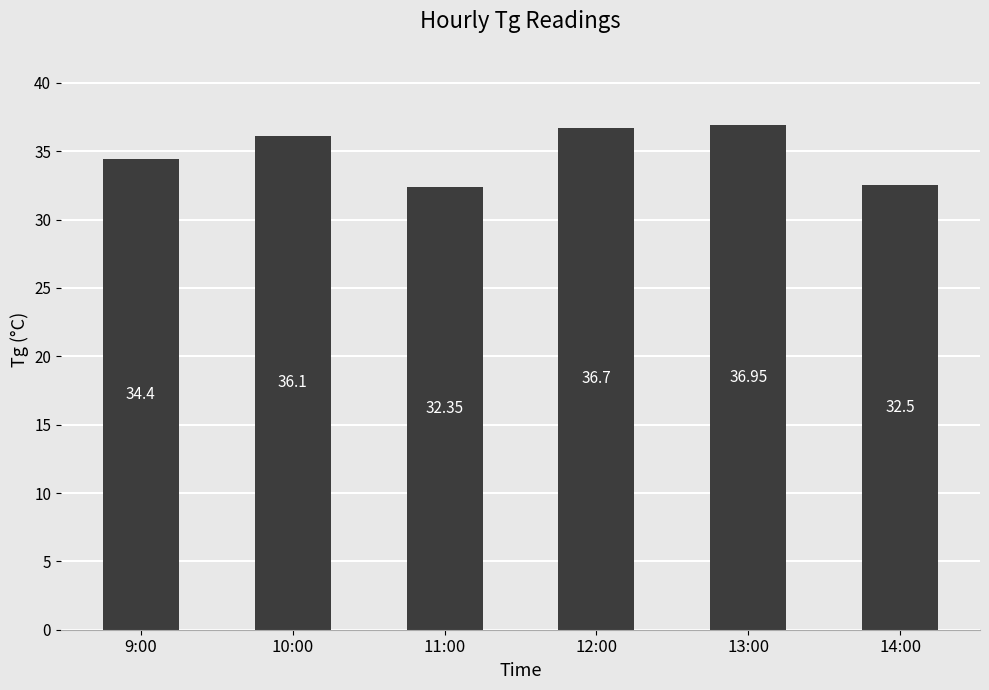

What is the sum of all values?

209.0